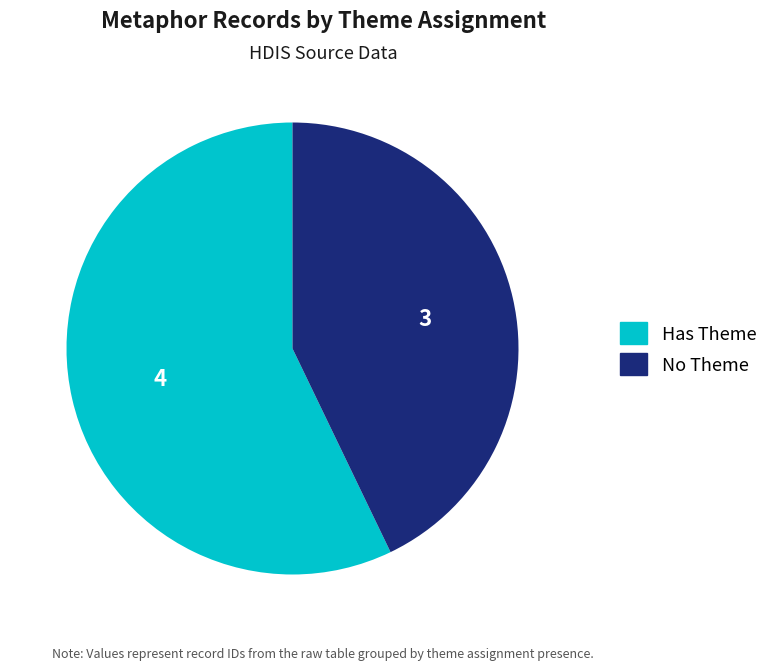

Is there a majority slice in this chart?

Yes